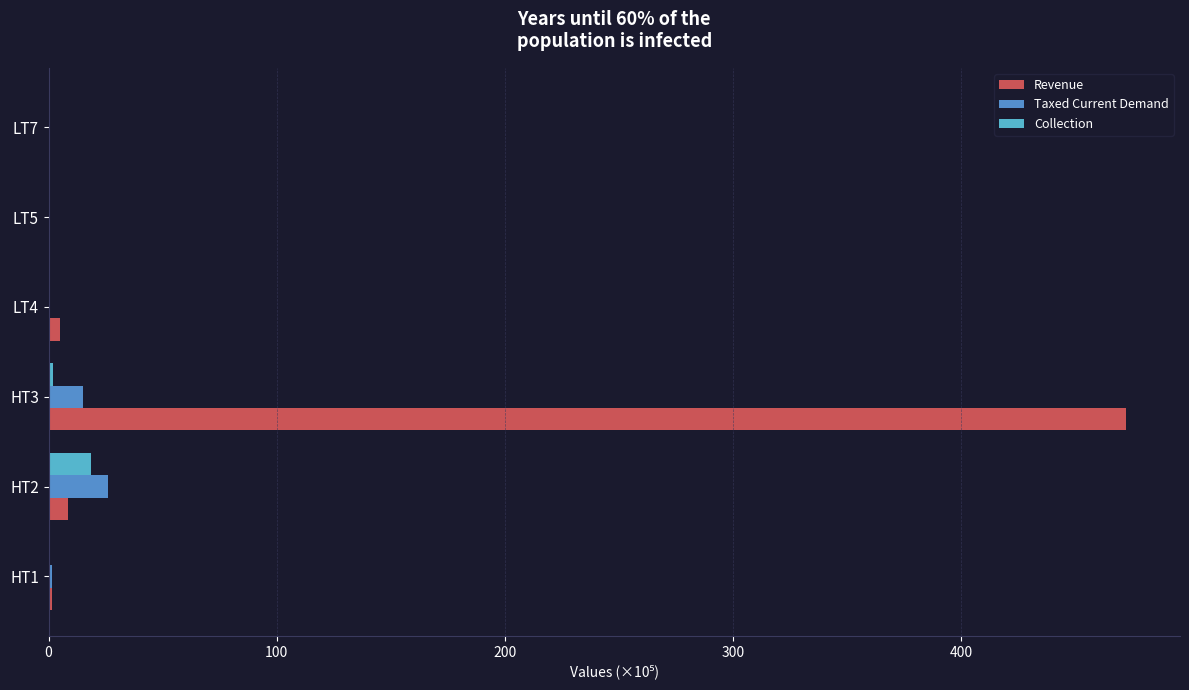

How many data points in Collection are above 0?

4